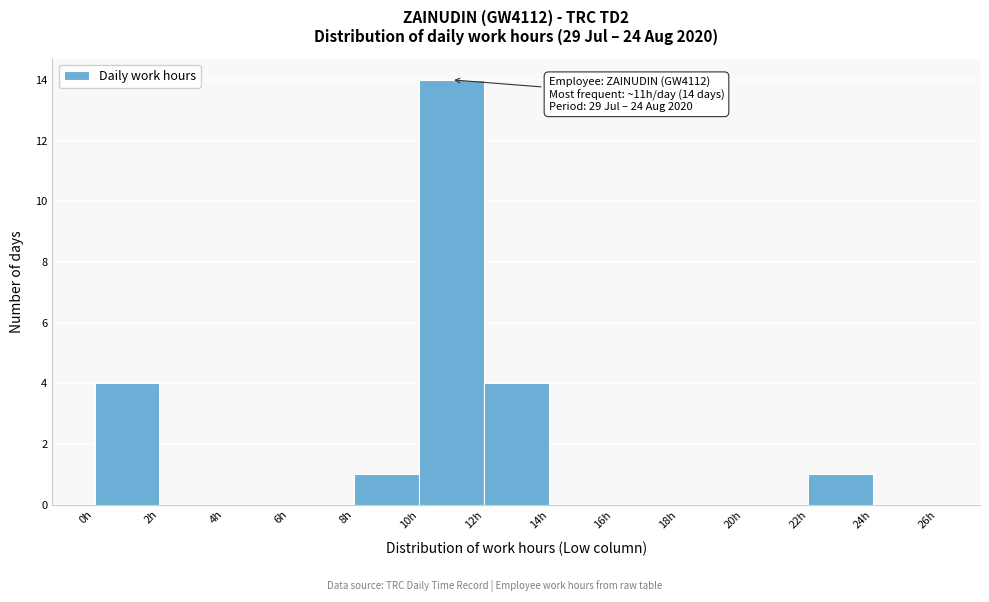

Which range on the x-axis has the tallest bar?

10 to 12